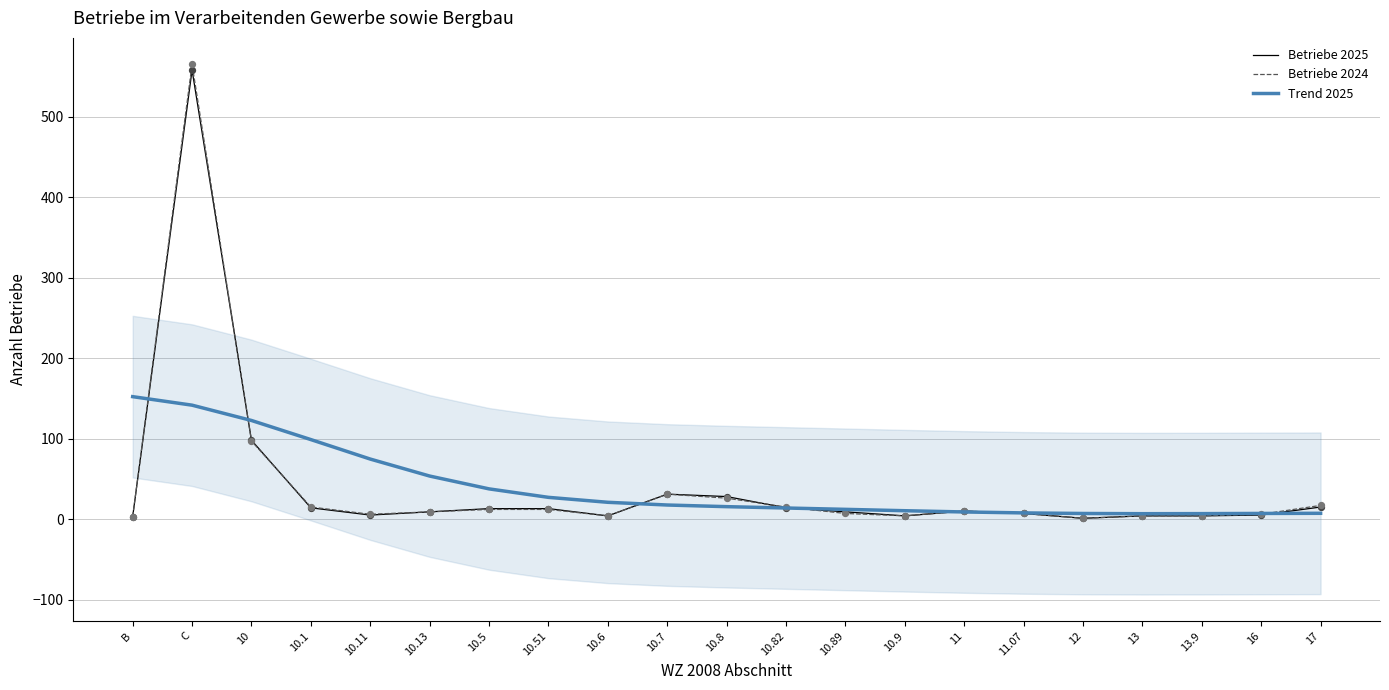

What is the total value across all series at 10.1?

127.8